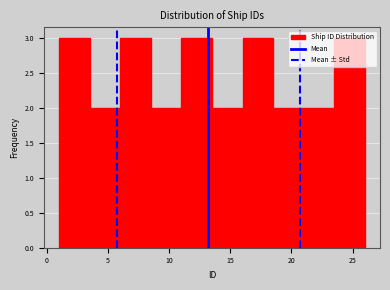

What is the height of the bar covering 18.5 to 21.0 on the x-axis? The values are not printed on the chart, so give them approximately, as read against the axis.

2